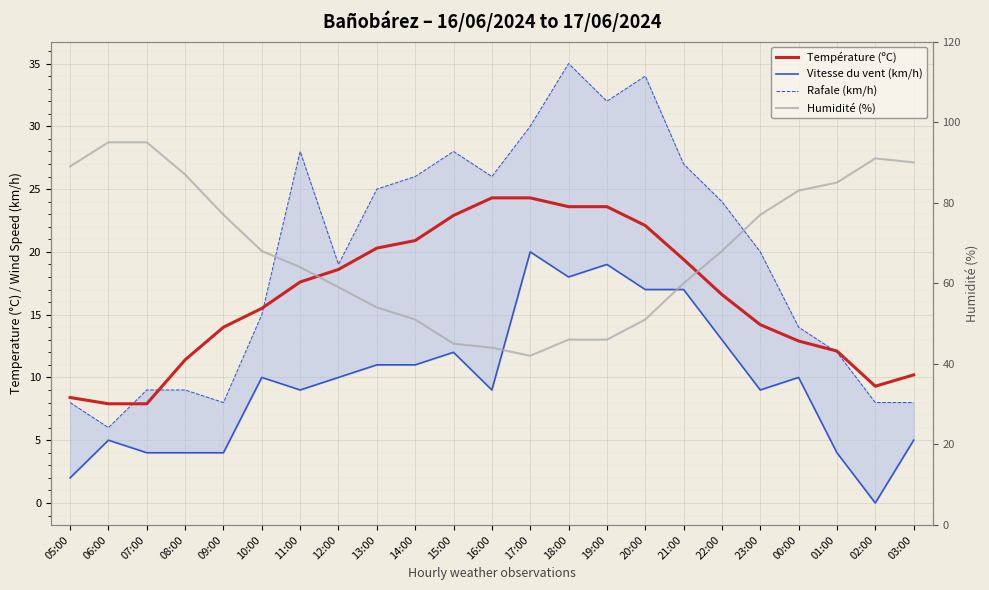

What are all the series names shown in the legend?

Température (ºC), Vitesse du vent (km/h), Rafale (km/h), Humidité (%)